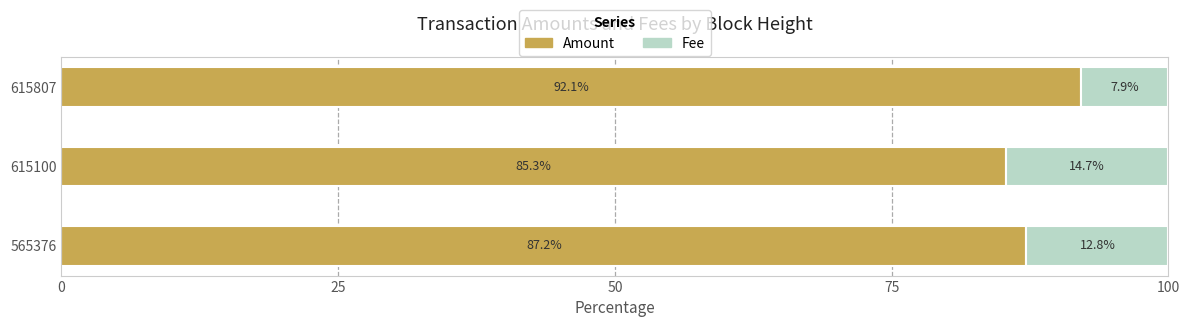

The value of Amount at 615807 is 92.1. True or false?

True